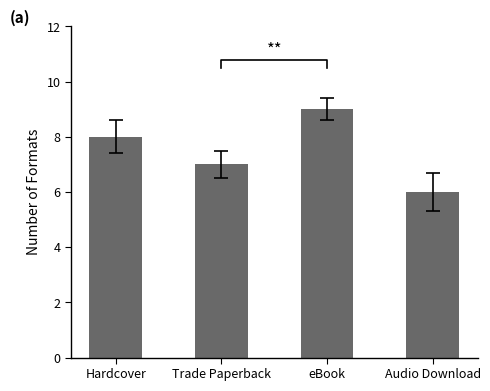

The chart shows a value of 8 at Hardcover. True or false?

True